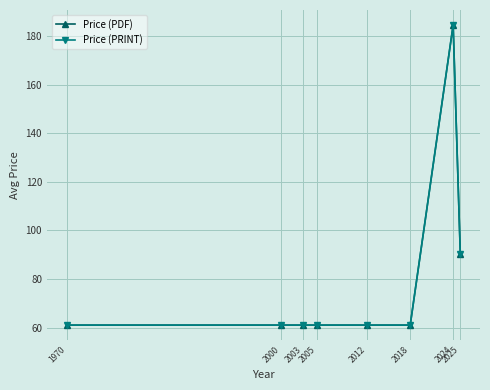

What is the value of the Price (PRINT) point at the 5th from the left?

61.0